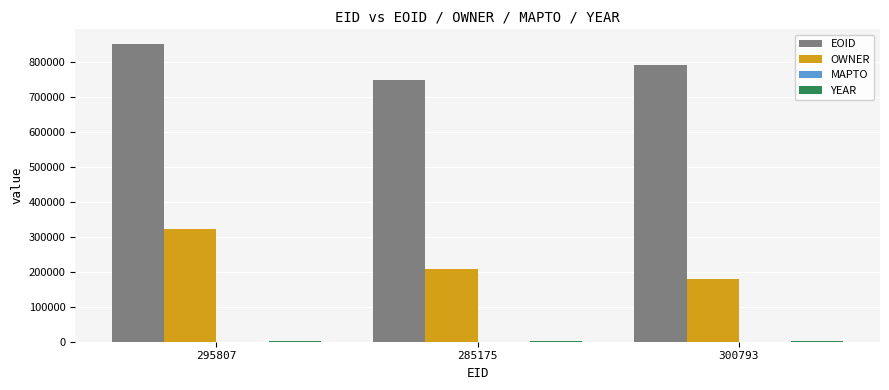

Which series has the largest range (max minus min)?

OWNER